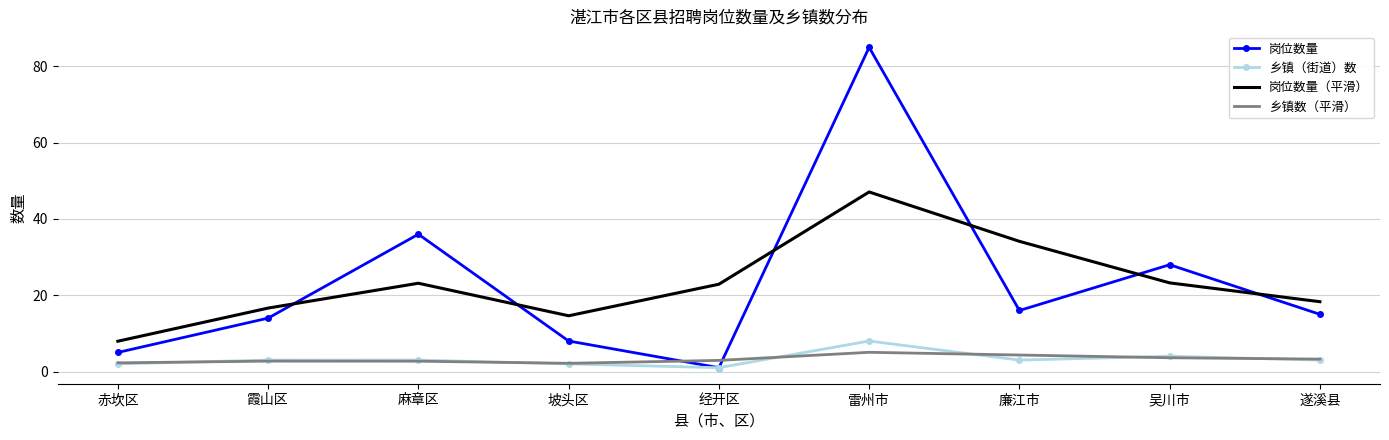

True or false: 岗位数量（平滑） has a value of 12.2 at 麻章区.

False